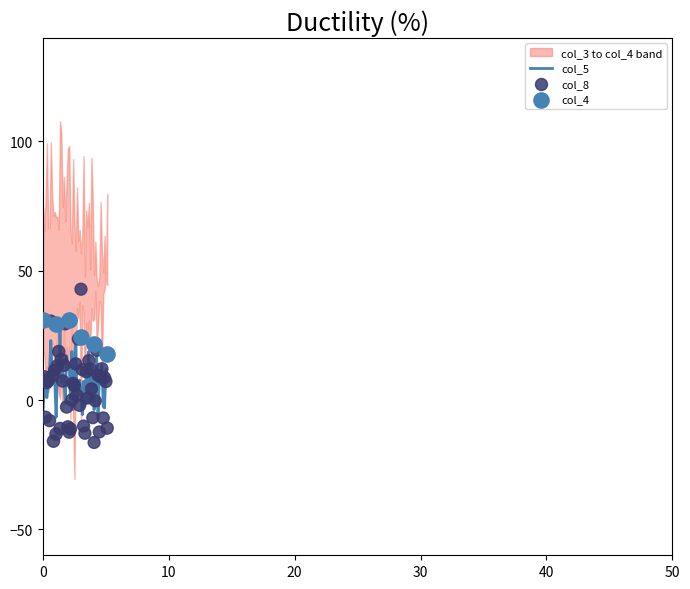

What is the highest value of the col_5 series?

28.1